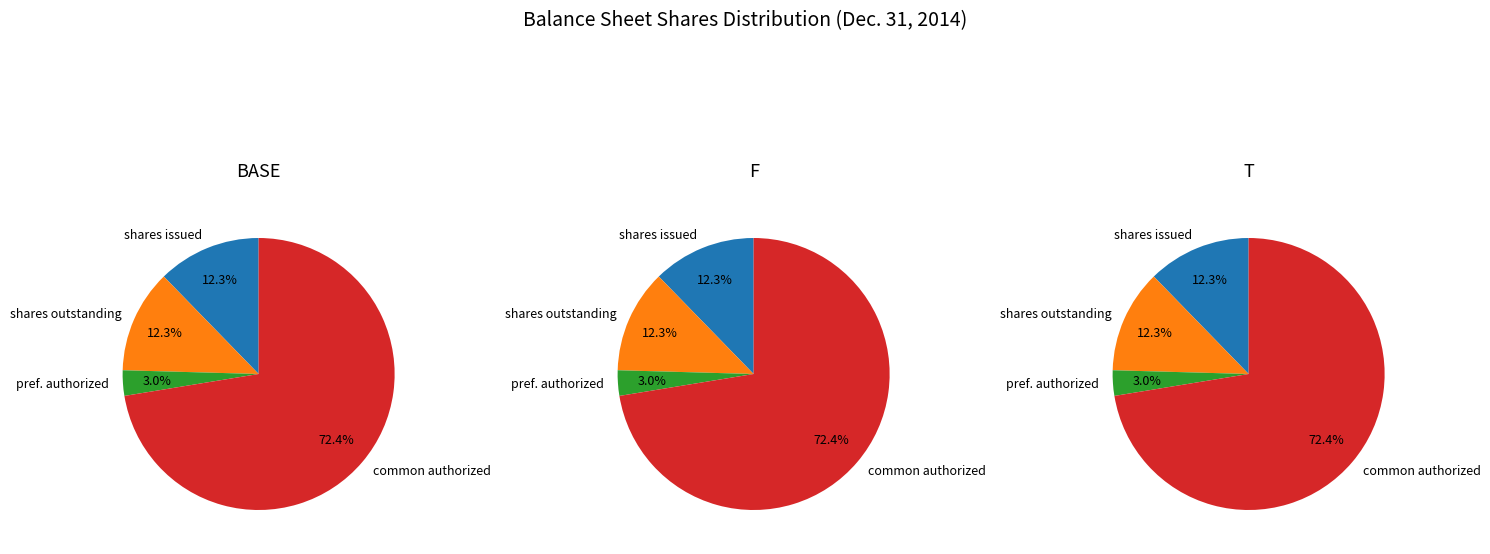

Is it true that Common stock, shares outstanding is 24% of the pie?

False